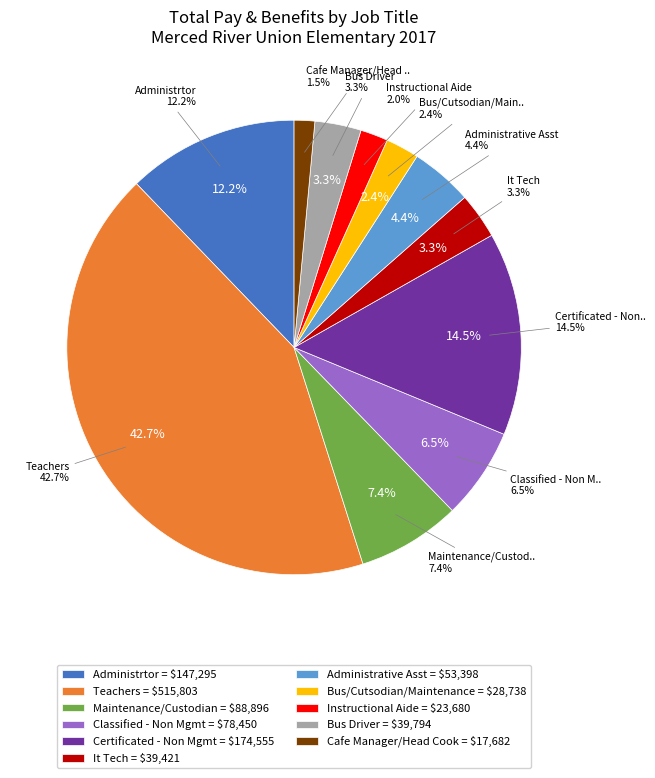

How many slices are in this pie chart?

11